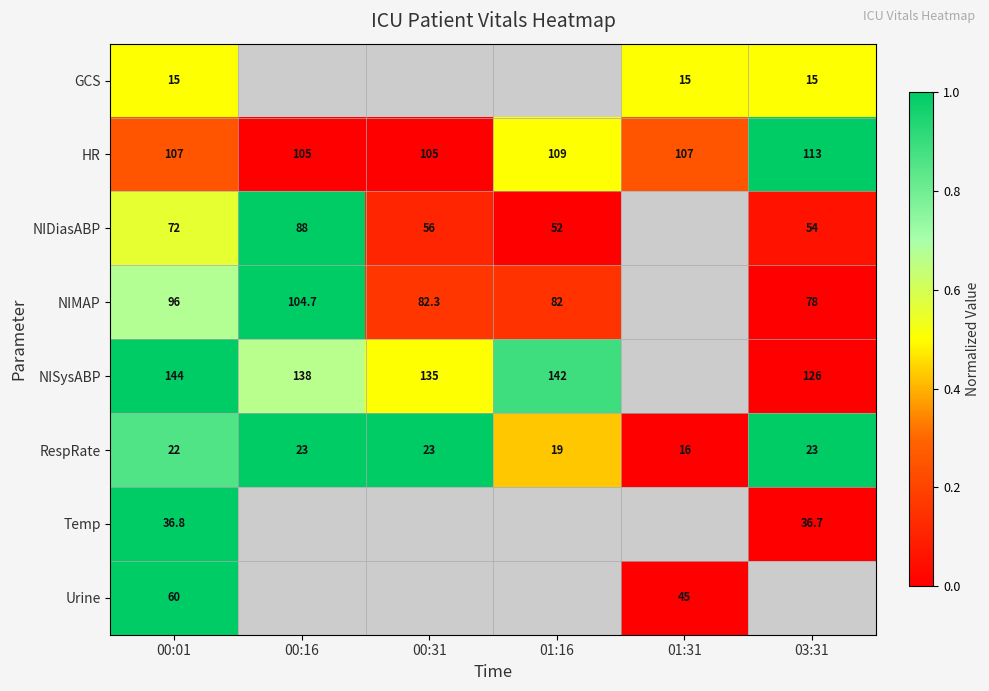

True or false: Temp has a value of 23.7 at 03:31.

False